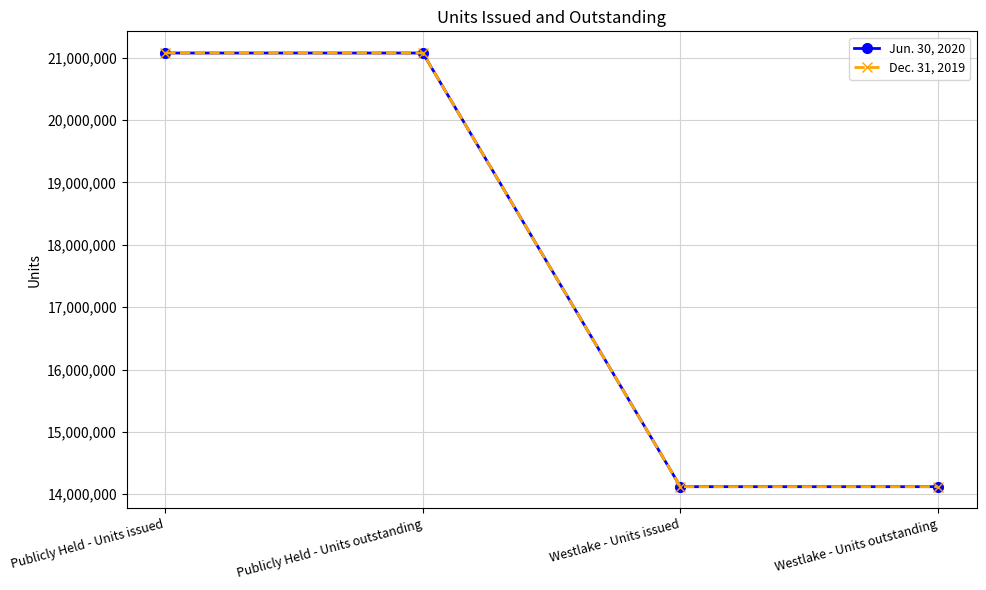

Does the chart have visible grid lines?

Yes